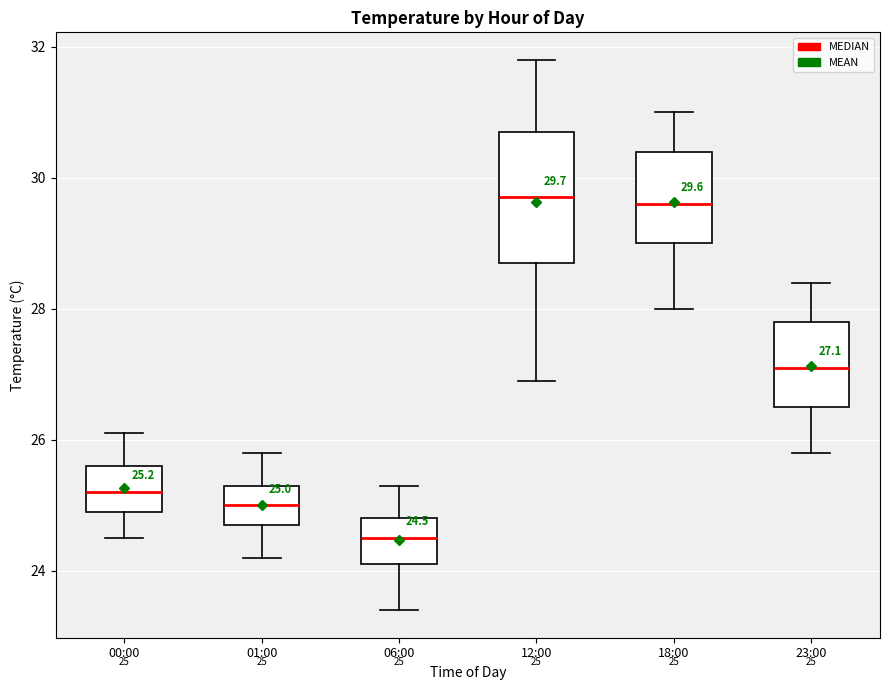

Which box's median line is the lowest?

06:00